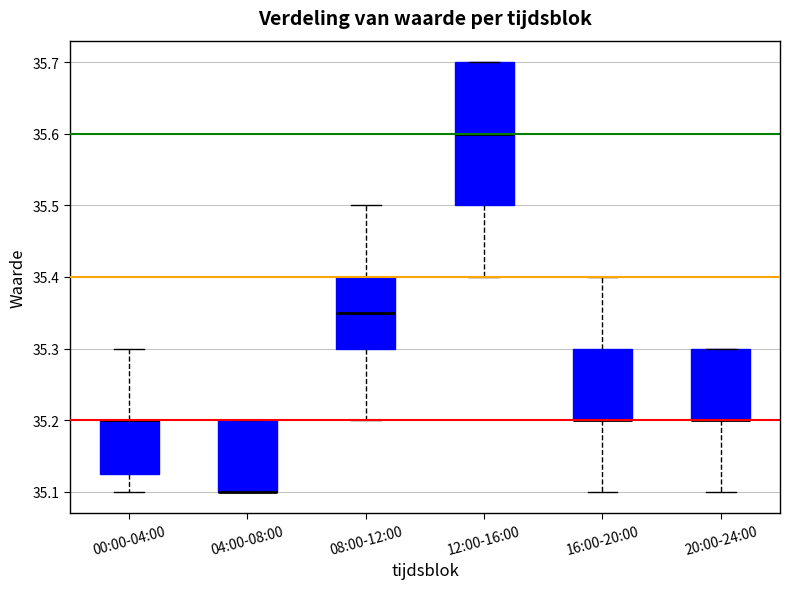

Reading left to right, read every box against the y-axis: the position of its median line, the range the box covers, and the ends of its whiskers. The values are not printed on the chart, so give them approximately, as read against the axis.

00:00-04:00: median 35.20 (drawn on the box's upper edge), box 35.13 to 35.20, whiskers 35.10 to 35.30
04:00-08:00: median 35.10 (drawn on the box's lower edge), box 35.10 to 35.20, whiskers 35.10 to 35.20
08:00-12:00: median 35.35, box 35.30 to 35.40, whiskers 35.20 to 35.50
12:00-16:00: median 35.60, box 35.50 to 35.70, whiskers 35.40 to 35.70
16:00-20:00: median 35.20 (drawn on the box's lower edge), box 35.20 to 35.30, whiskers 35.10 to 35.40
20:00-24:00: median 35.20 (drawn on the box's lower edge), box 35.20 to 35.30, whiskers 35.10 to 35.30